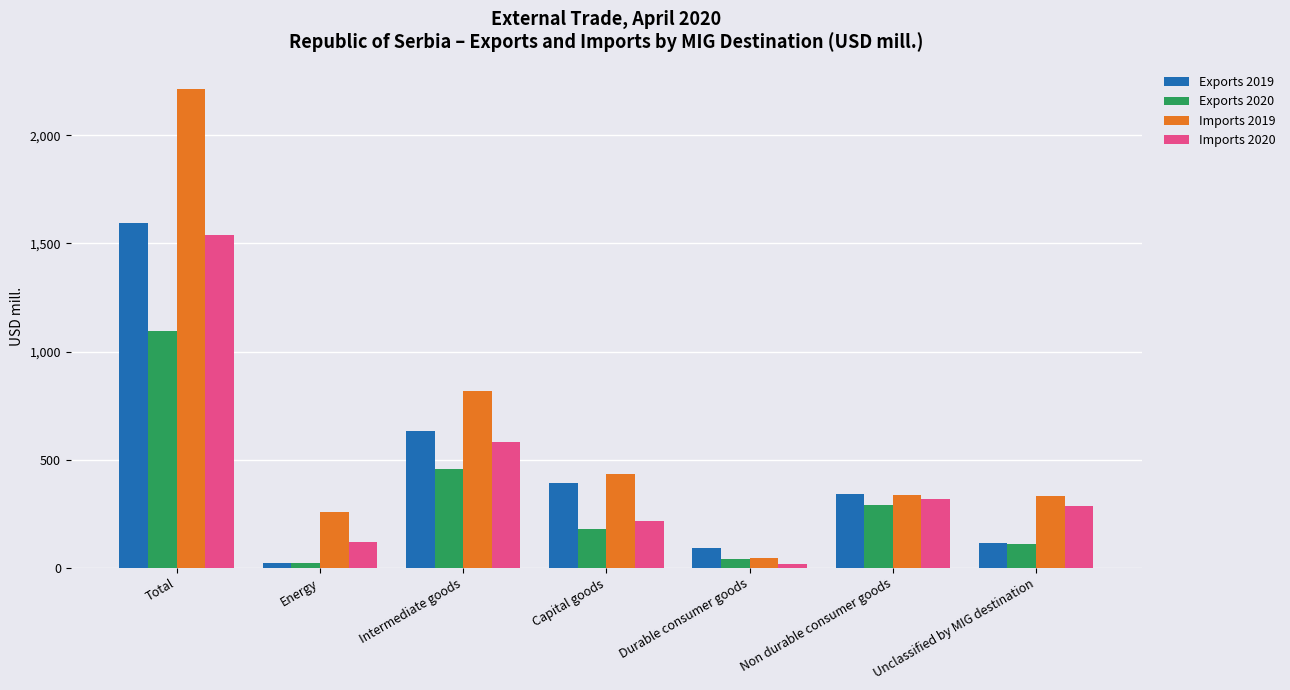

Is it true that Imports 2020 equals 316.6 at Non durable consumer goods?

True